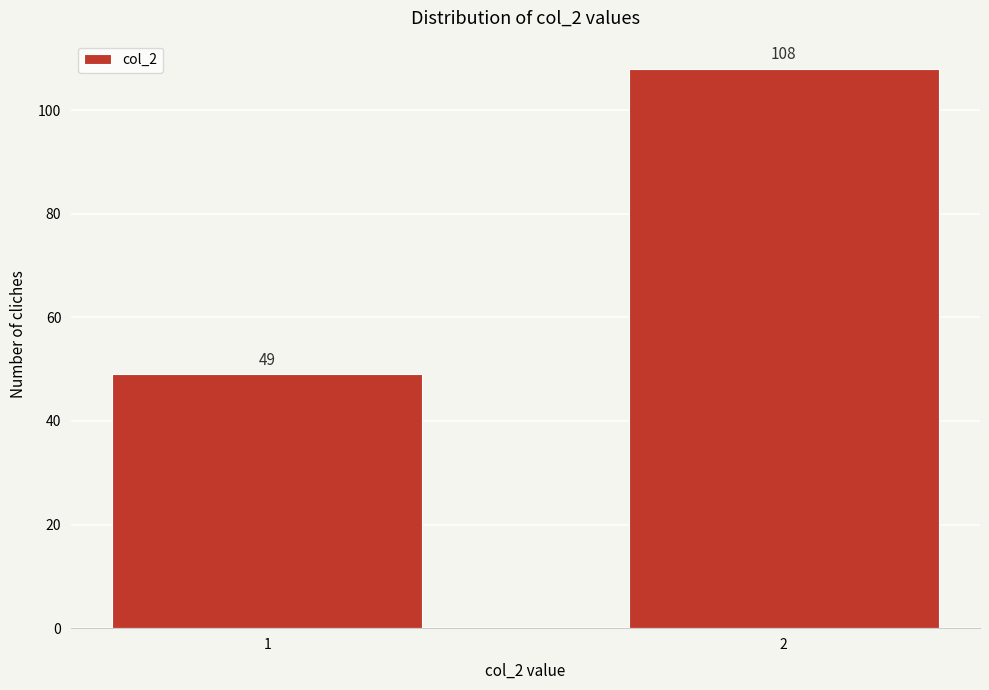

Reading left to right, extract all data points from this chart.

1=49	2=108